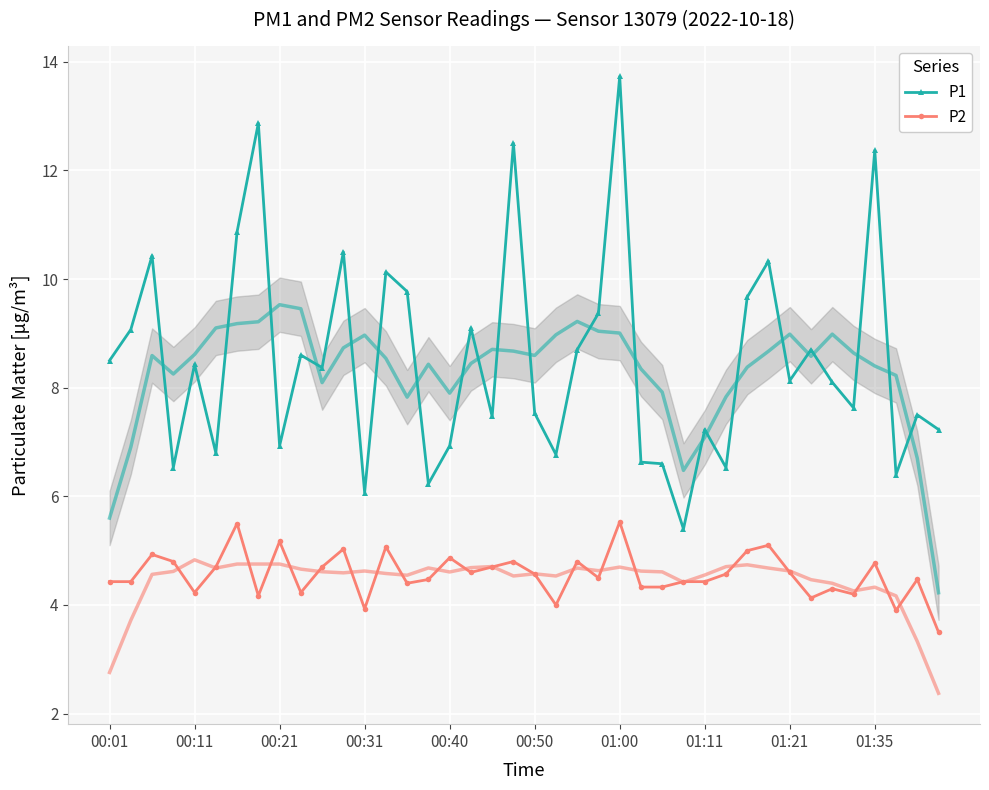

In P2, how many points are lower than both neighbors (excluding endpoints)?

11